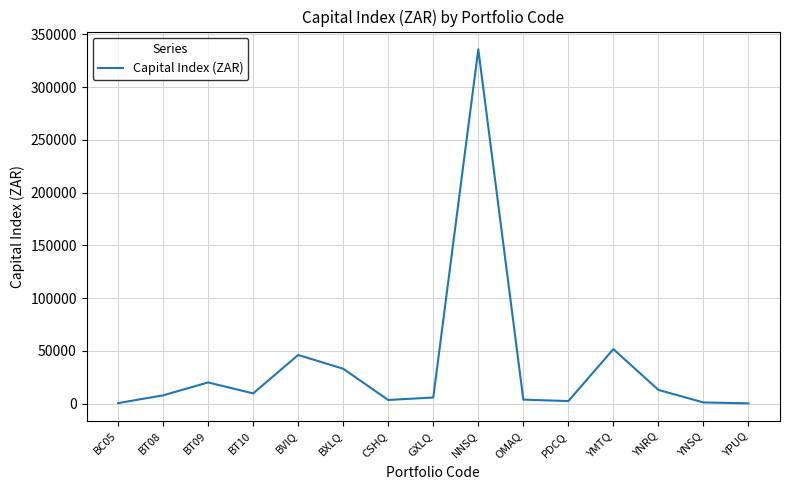

What is the difference between the maximum and minimum values?

335607.5